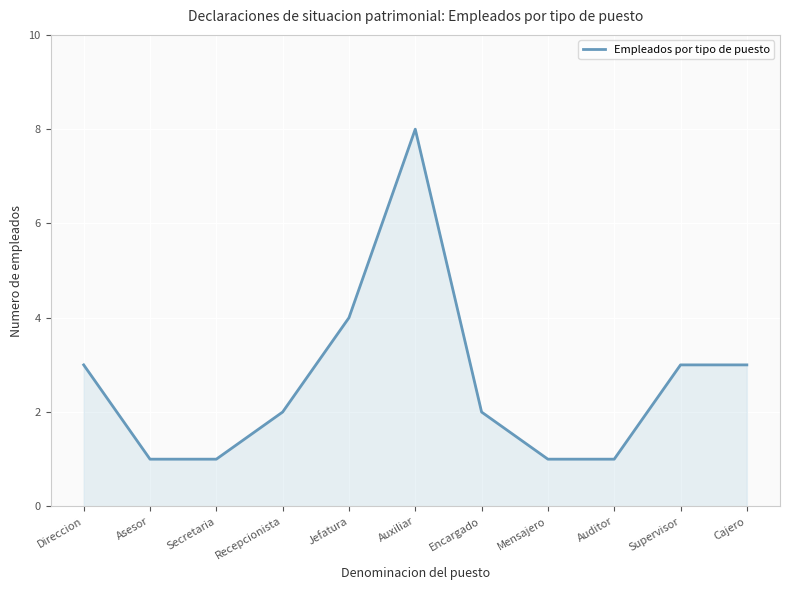

What is the difference between the maximum and minimum values?

7